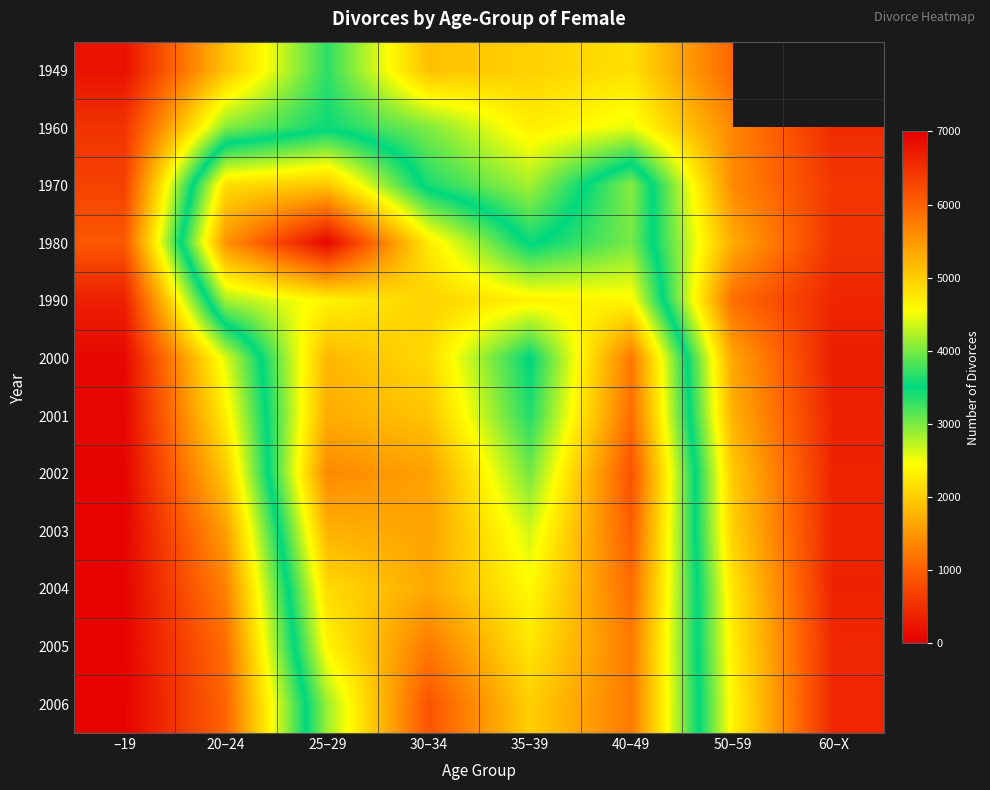

True or false: 2003 has a value of 8927.0 at 40–49.

False